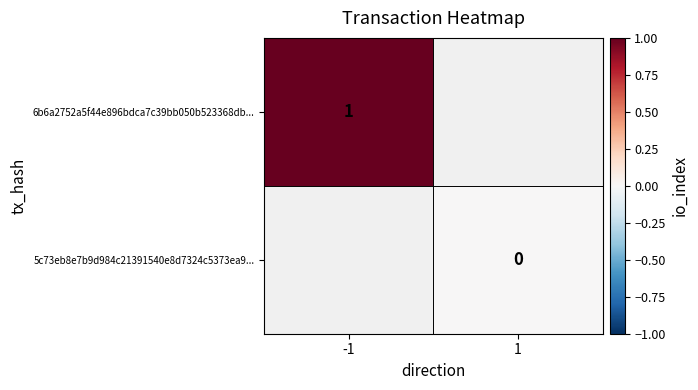

How many series are shown in this chart?

2